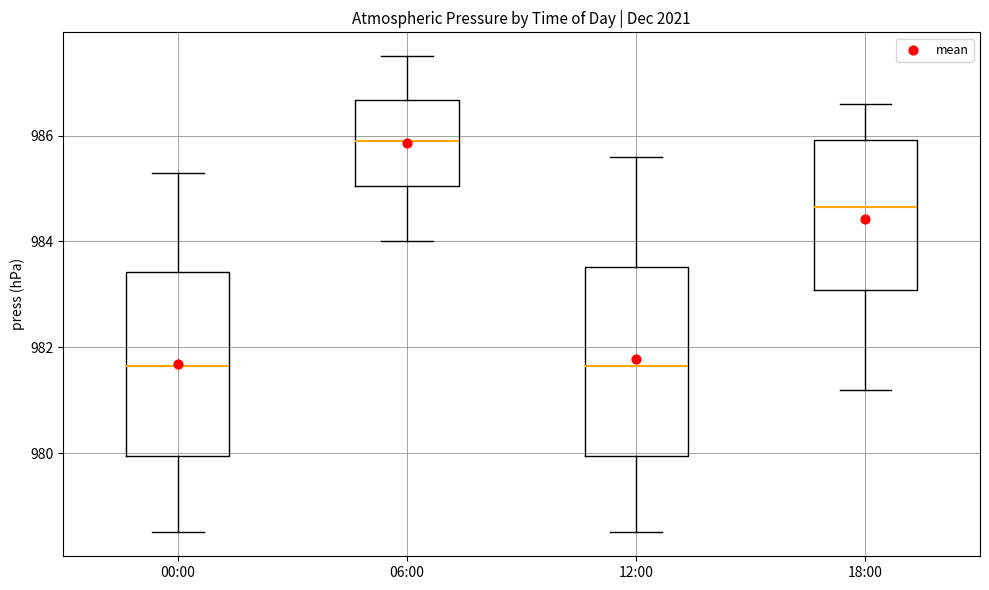

Reading left to right, transcribe this box plot: for each box, give where its median line is, the range the box spans, and where its two whiskers end, as read against the y-axis. The values are not printed on the chart, so give them approximately, as read against the axis.

00:00: median 981.6, box 980.0 to 983.4, whiskers 978.6 to 985.4
06:00: median 986.0, box 985.0 to 986.6, whiskers 984.0 to 987.6
12:00: median 981.6, box 980.0 to 983.6, whiskers 978.6 to 985.6
18:00: median 984.6, box 983.0 to 986.0, whiskers 981.2 to 986.6